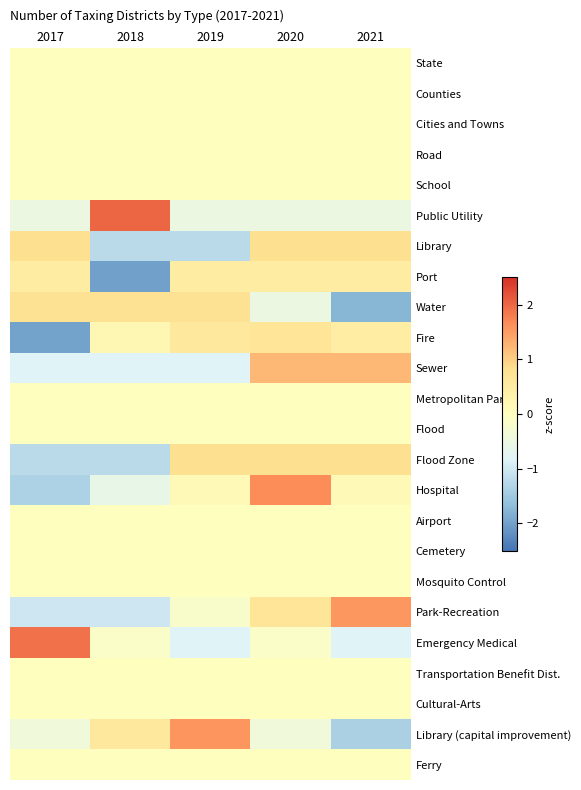

At how many categories does at least one series exceed 0?

5